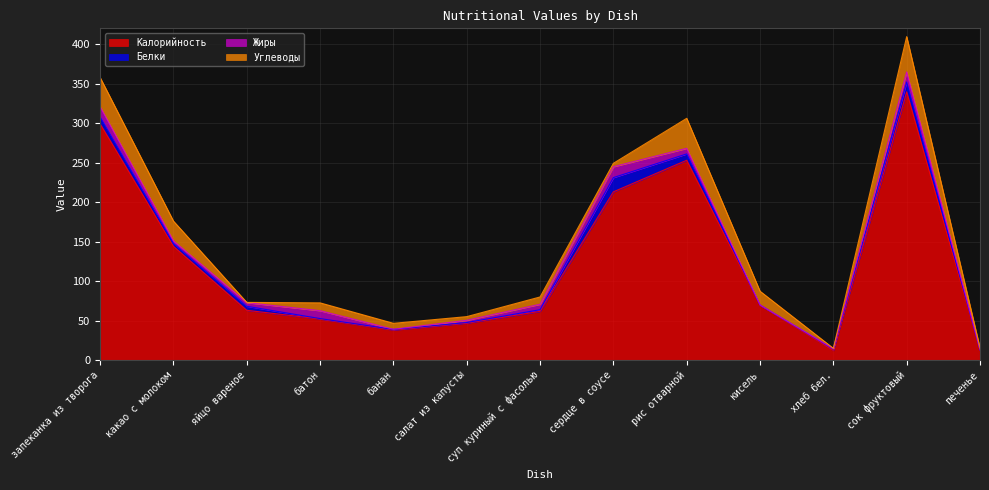

At which label does Углеводы reach its peak?

сок фруктовый